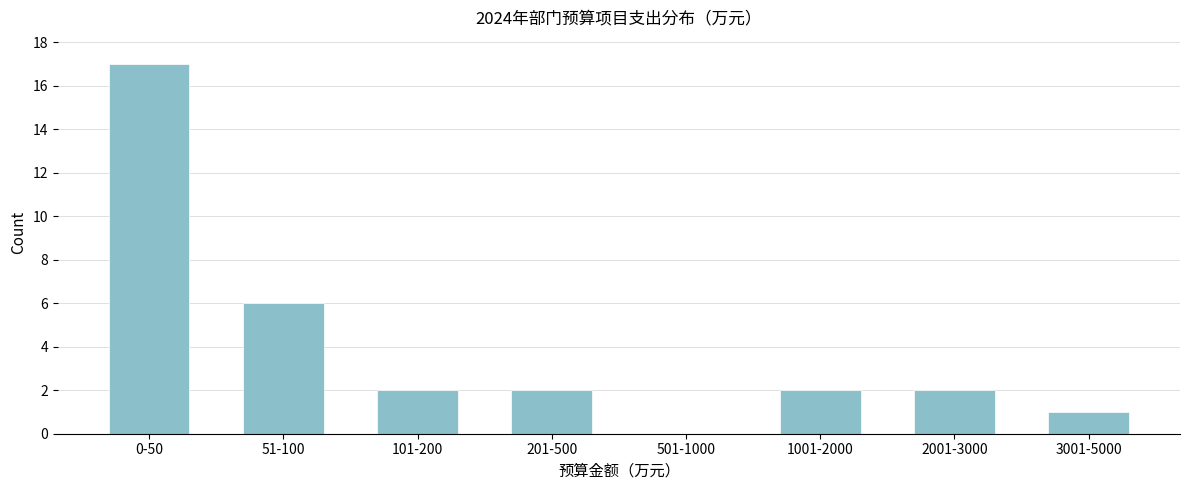

Reading left to right, list all the values displayed in this chart.

0-50=17	51-100=6	101-200=2	201-500=2	501-1000=0	1001-2000=2	2001-3000=2	3001-5000=1